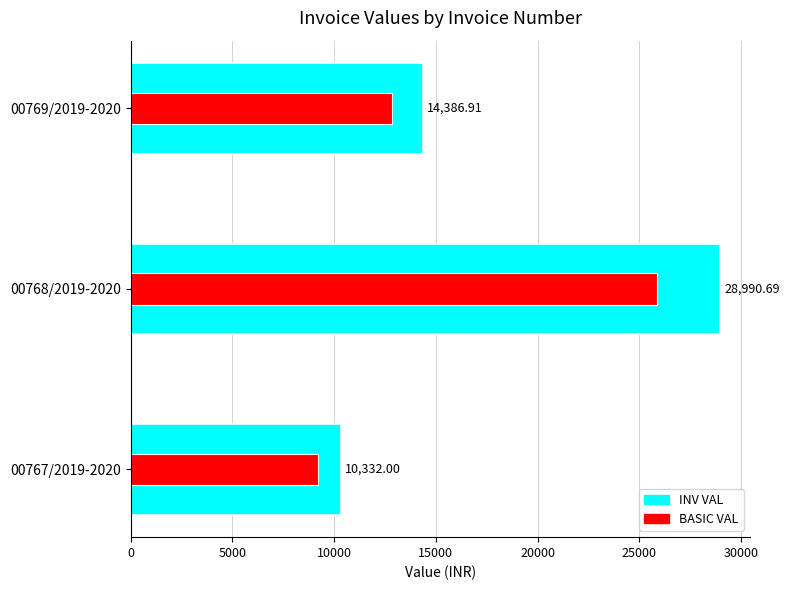

Is it true that INV VAL equals 10332.0 at 00767/2019-2020?

True